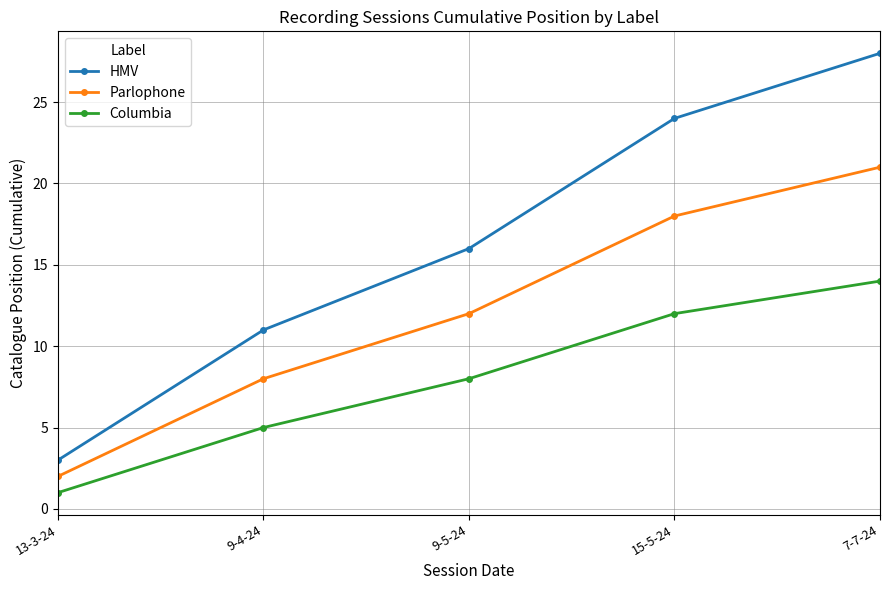

True or false: Columbia and Parlophone cross at least once.

False